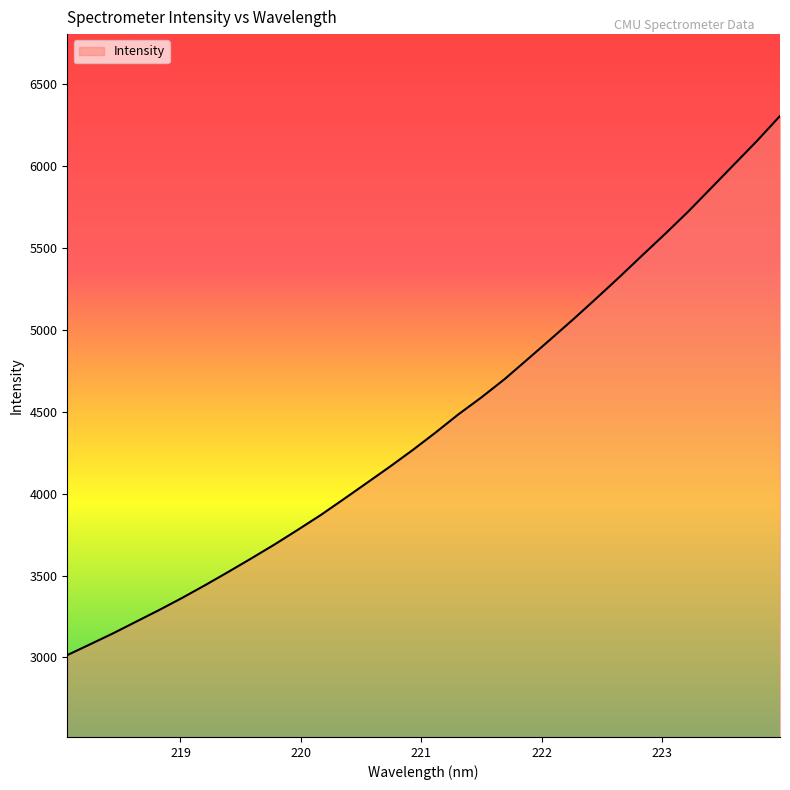

What is the maximum value shown in the chart?

6307.0